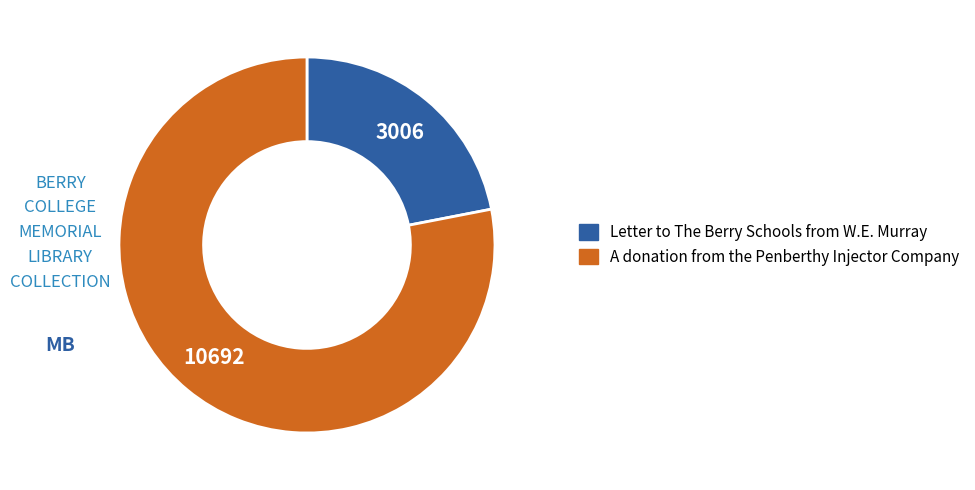

Does Letter to The Berry Schools from W.E. Murray represent more than half of the total?

No